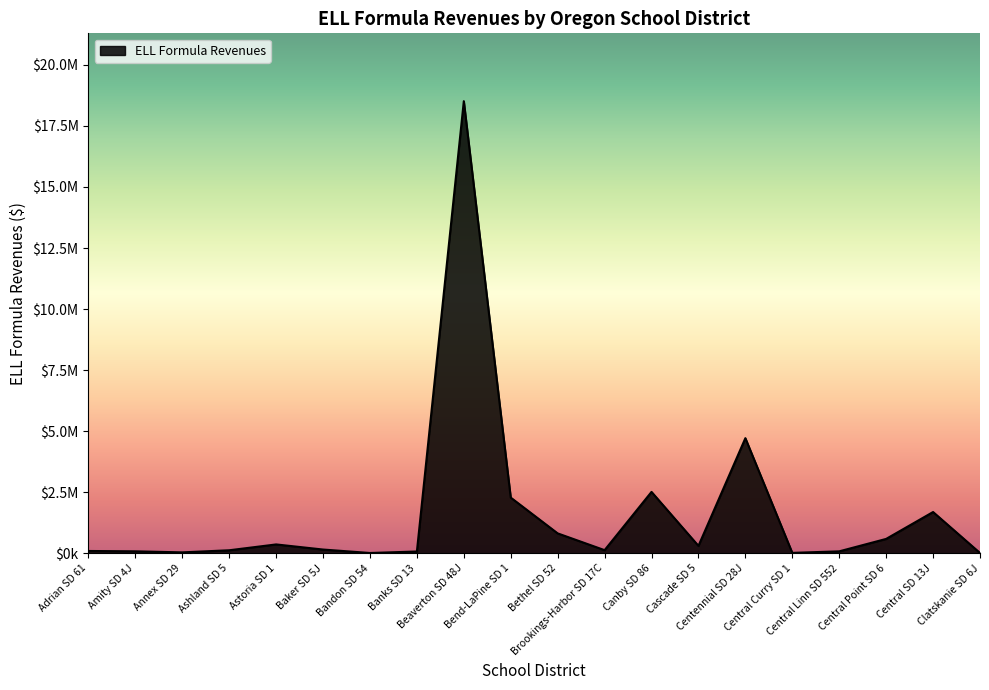

Rank the categories by value from lowest to highest.

Bandon SD 54, Clatskanie SD 6J, Central Curry SD 1, Annex SD 29, Banks SD 13, Central Linn SD 552, Amity SD 4J, Adrian SD 61, Ashland SD 5, Brookings-Harbor SD 17C, Baker SD 5J, Cascade SD 5, Astoria SD 1, Central Point SD 6, Bethel SD 52, Central SD 13J, Bend-LaPine SD 1, Canby SD 86, Centennial SD 28J, Beaverton SD 48J